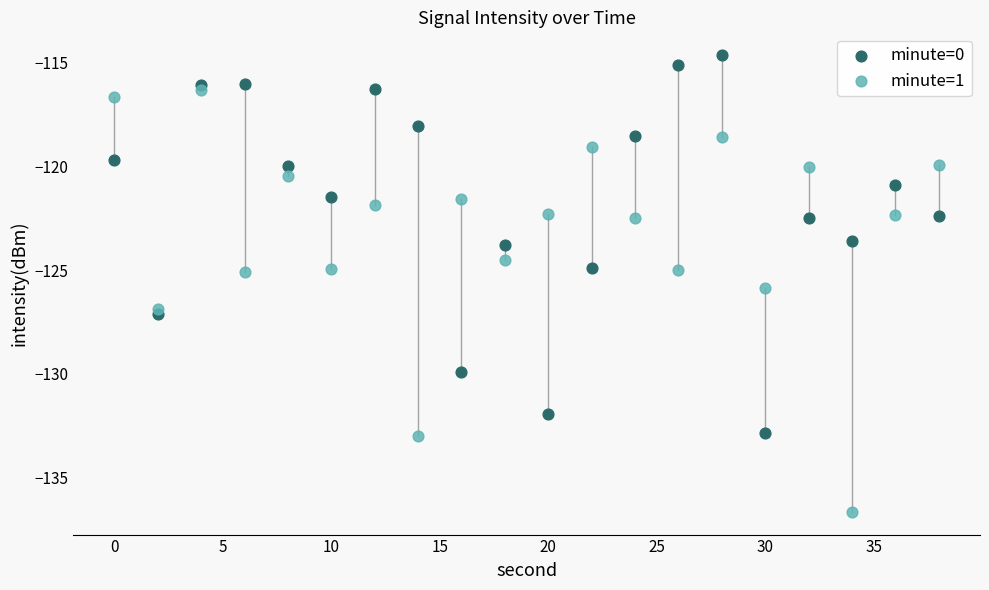

What are all the series names shown in the legend?

minute=0, minute=1